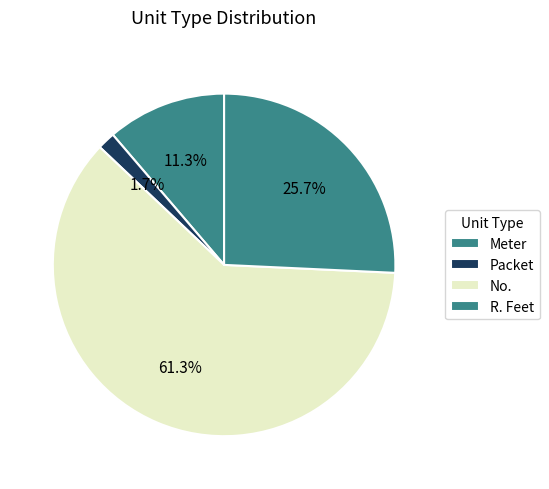

Count the number of slices in the pie.

4